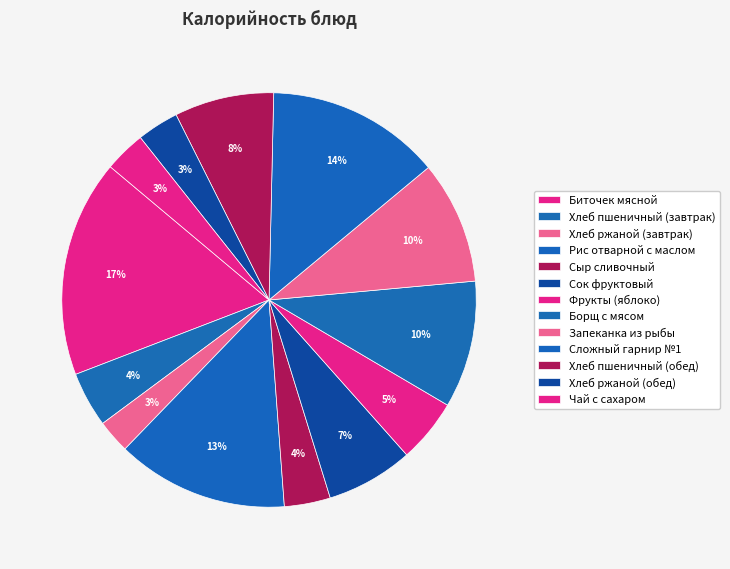

Rank the categories by value from highest to lowest.

Биточек мясной, Сложный гарнир №1, Рис отварной с маслом, Борщ с мясом, Запеканка из рыбы, Хлеб пшеничный (обед), Сок фруктовый, Фрукты (яблоко), Хлеб пшеничный (завтрак), Сыр сливочный, Хлеб ржаной (обед), Чай с сахаром, Хлеб ржаной (завтрак)